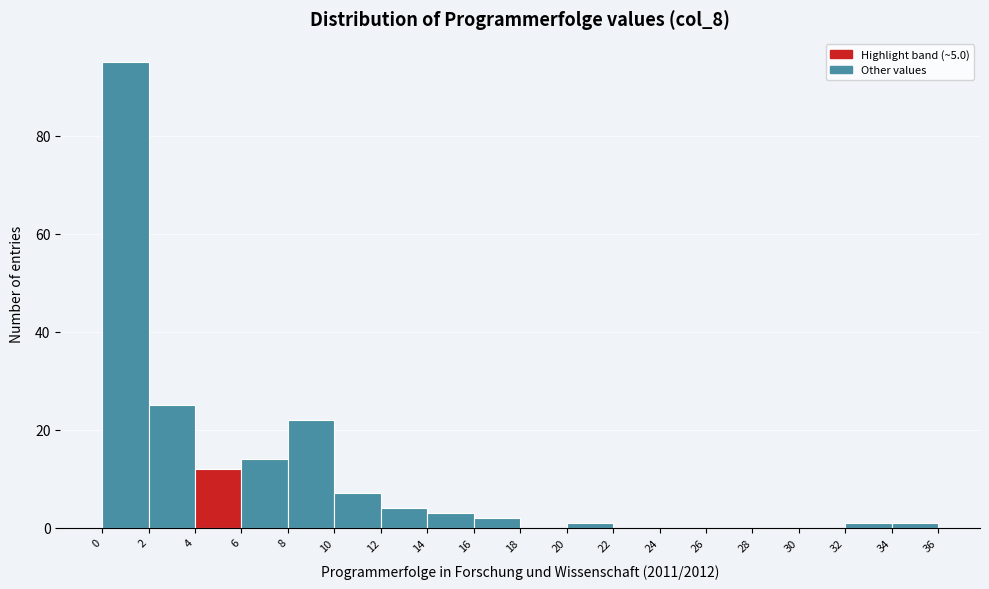

Reading left to right, transcribe this chart: for each bar, give the range it covers on the x-axis and its height. The values are not printed on the chart, so give them approximately, as read against the axis.

0 to 2: 96
2 to 4: 26
4 to 6: 12
6 to 8: 14
8 to 10: 22
10 to 12: 8
12 to 14: 4
14 to 16: 4
16 to 18: 2
18 to 20: 0
20 to 22: under 2
22 to 24: 0
24 to 26: 0
26 to 28: 0
28 to 30: 0
30 to 32: 0
32 to 34: under 2
34 to 36: under 2